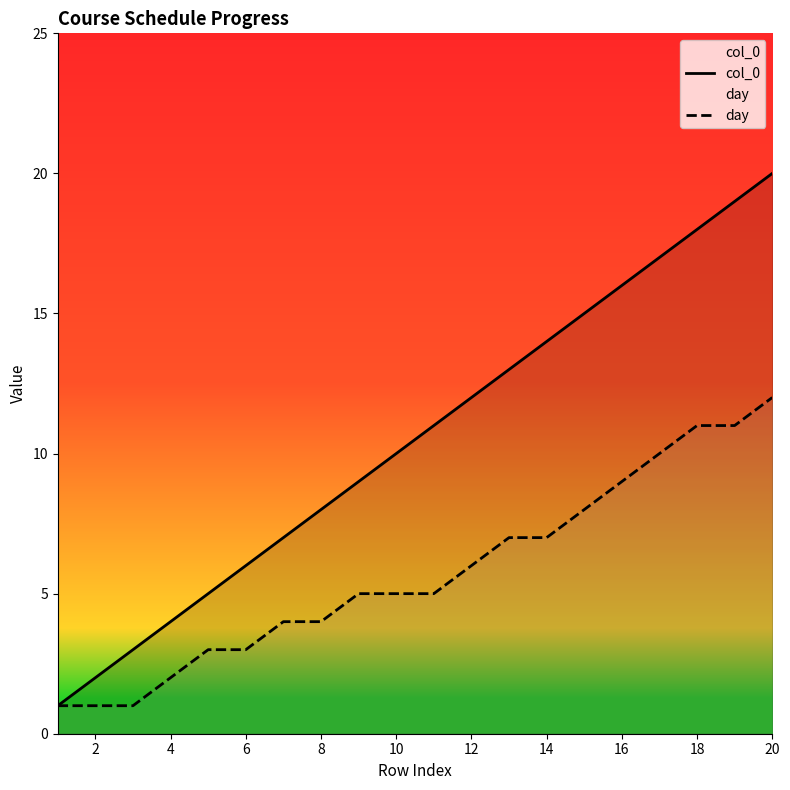

Which series has the largest total across all categories?

col_0